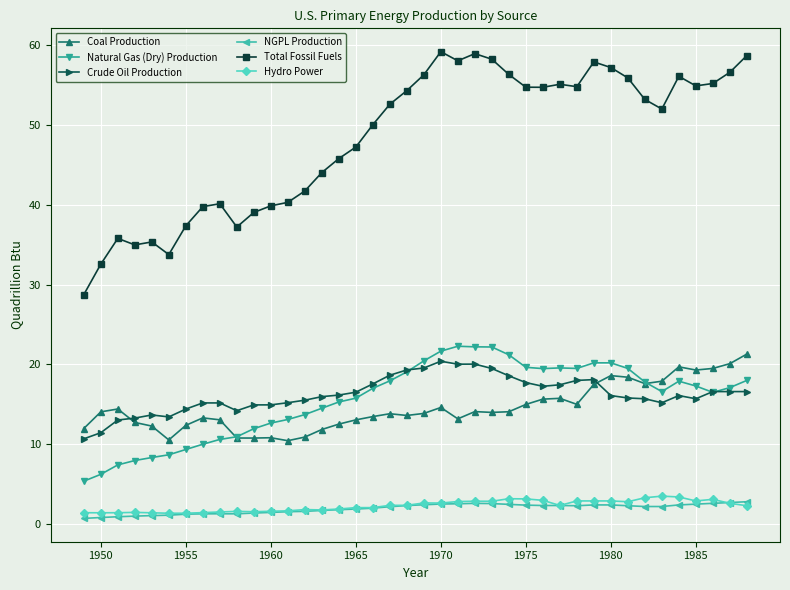

Which series has the largest total across all categories?

Total Fossil Fuels